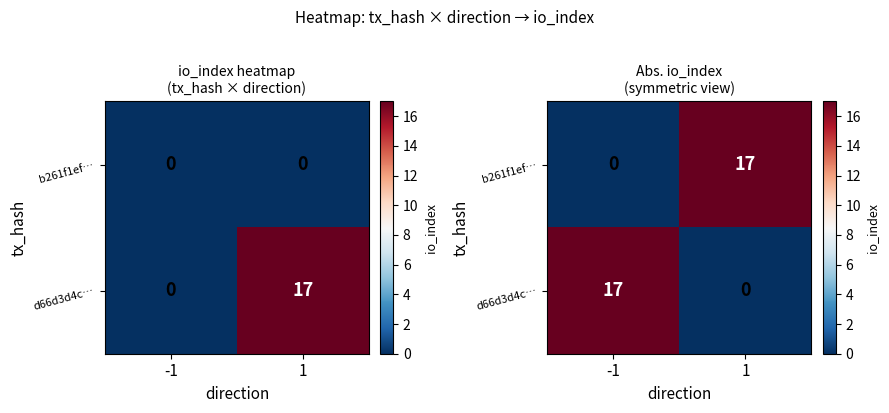

Which category has the lowest value in the d66d3d4c… series?

1